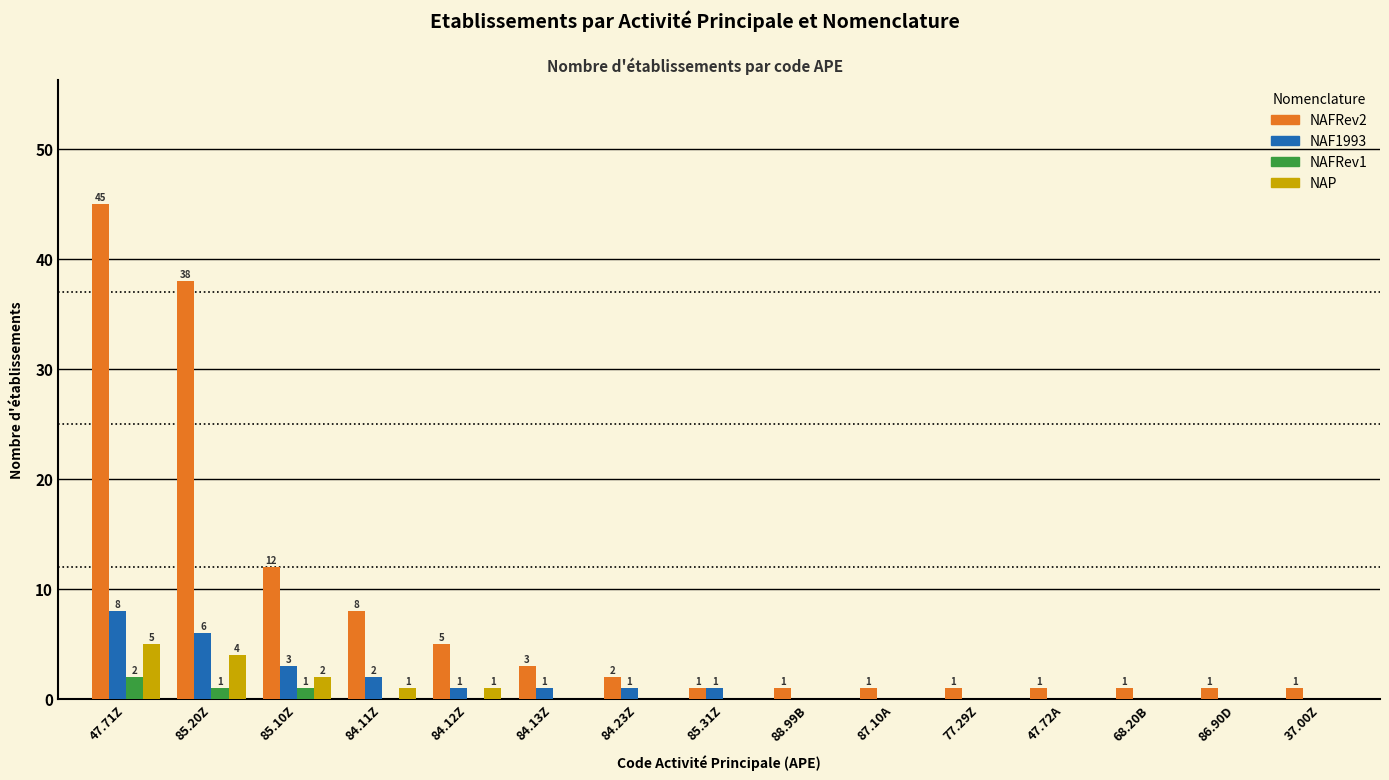

Is it true that NAP equals -3 at 85.31Z?

False